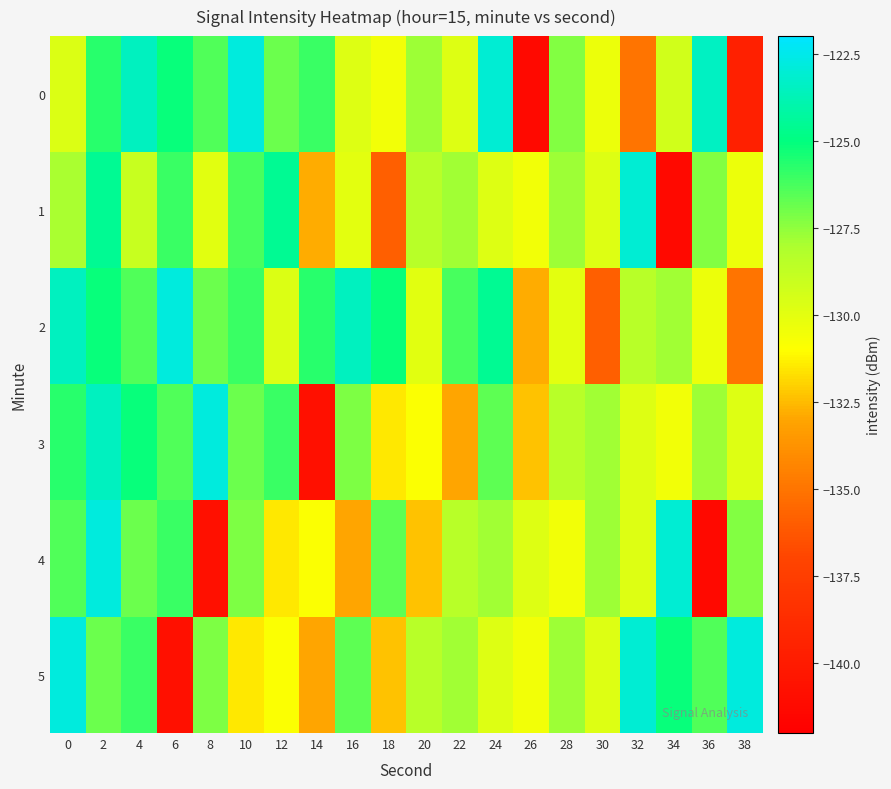

At 22, list the series in order from smallest to largest.

3, 0, 4, 1, 5, 2